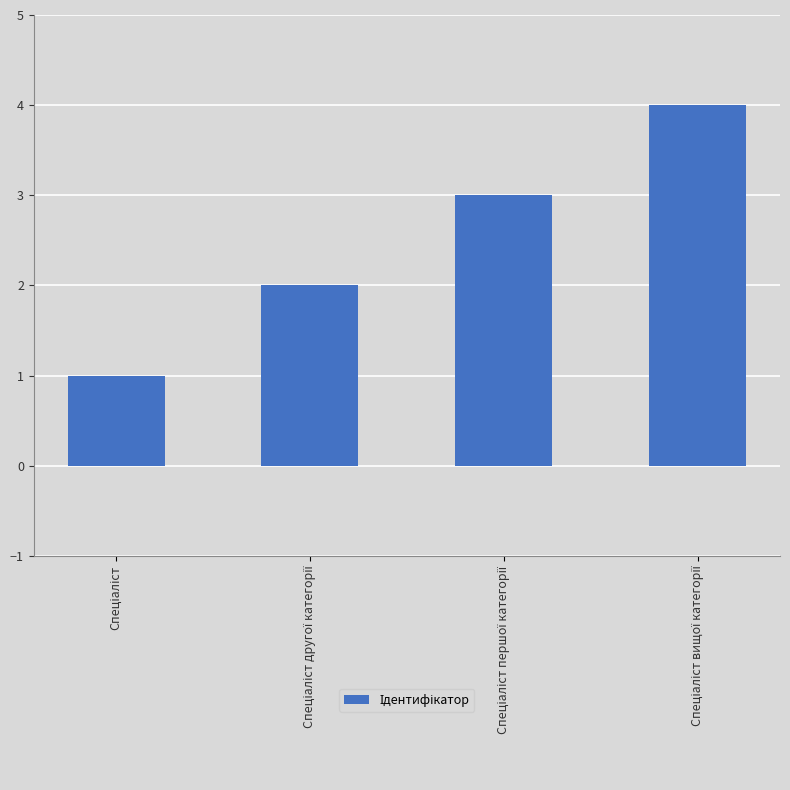

What is the difference between the maximum and minimum values?

3